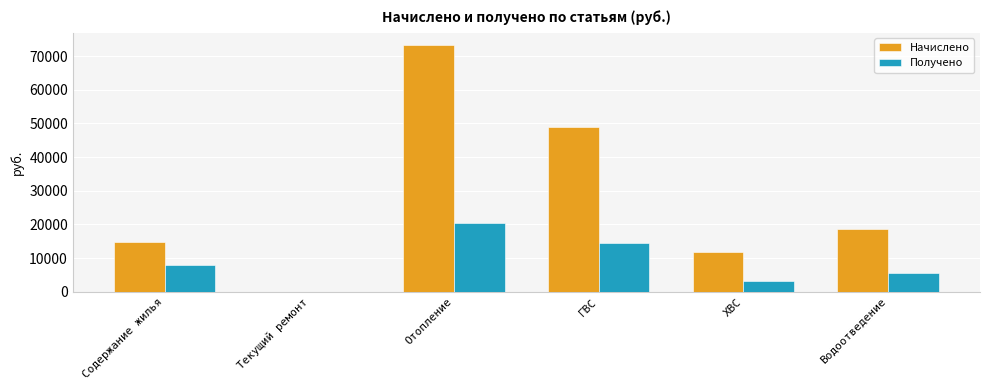

The value of Начислено at Отопление is 73256.7. True or false?

True